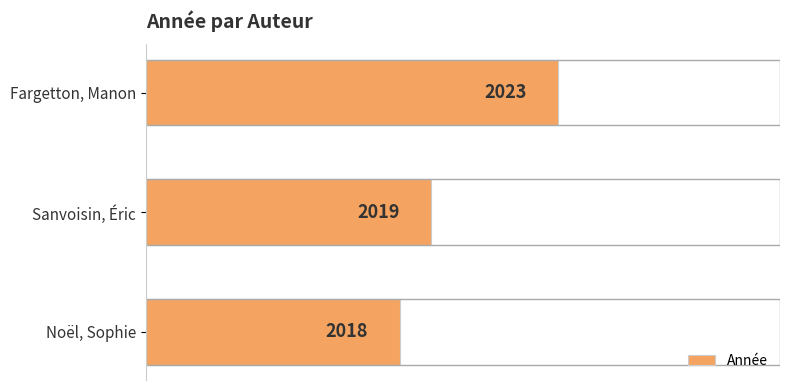

What is the change in value from Fargetton, Manon to Sanvoisin, Éric?

-4